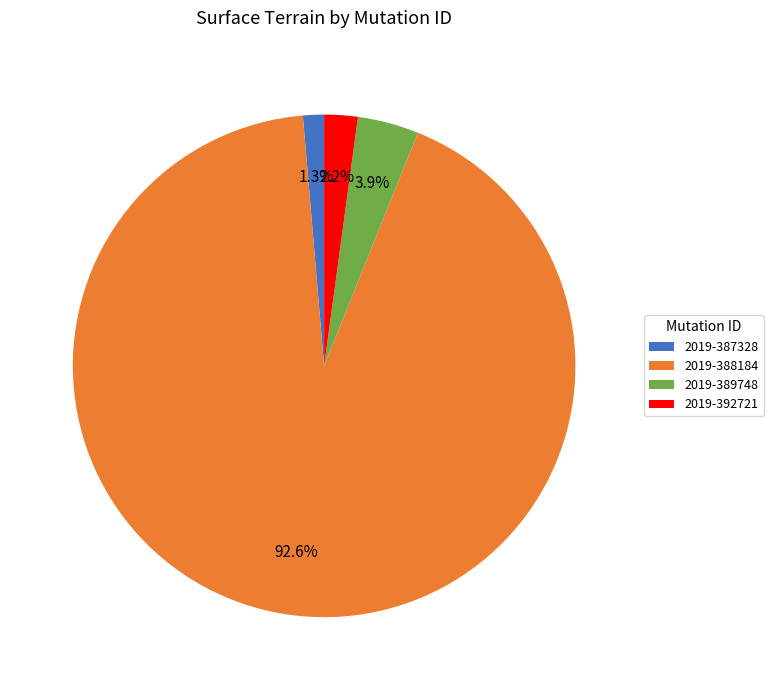

Rank the categories by value from highest to lowest.

2019-388184, 2019-389748, 2019-392721, 2019-387328